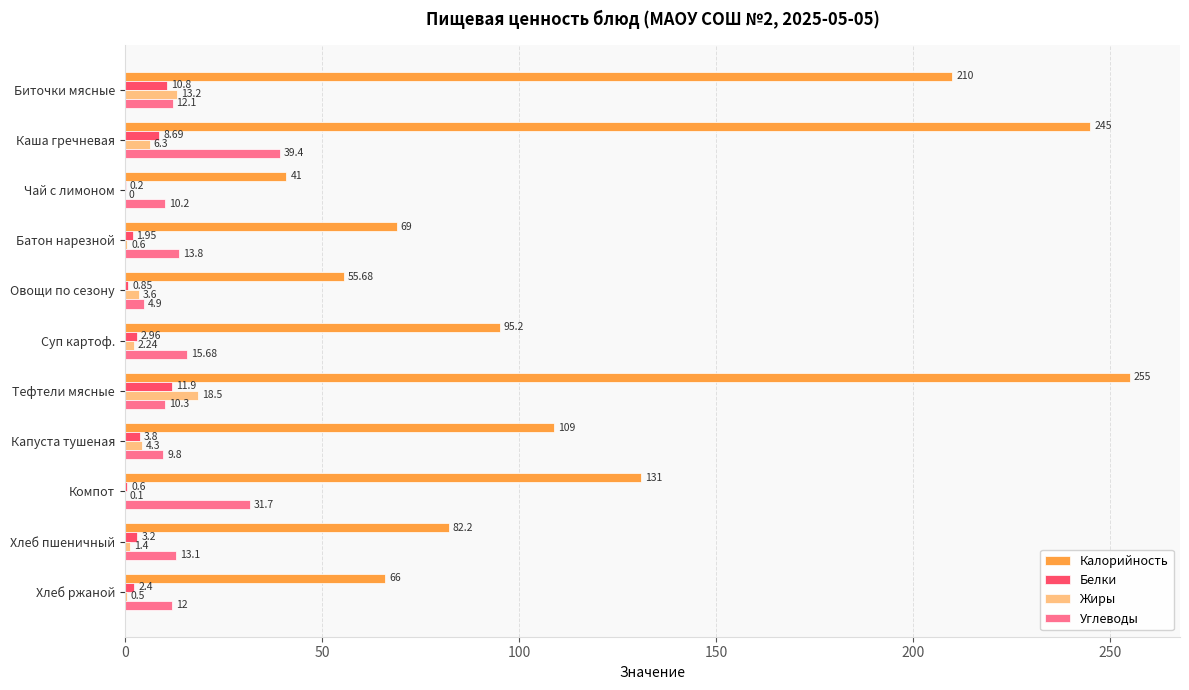

At which category is the sum across all series the highest?

Каша гречневая